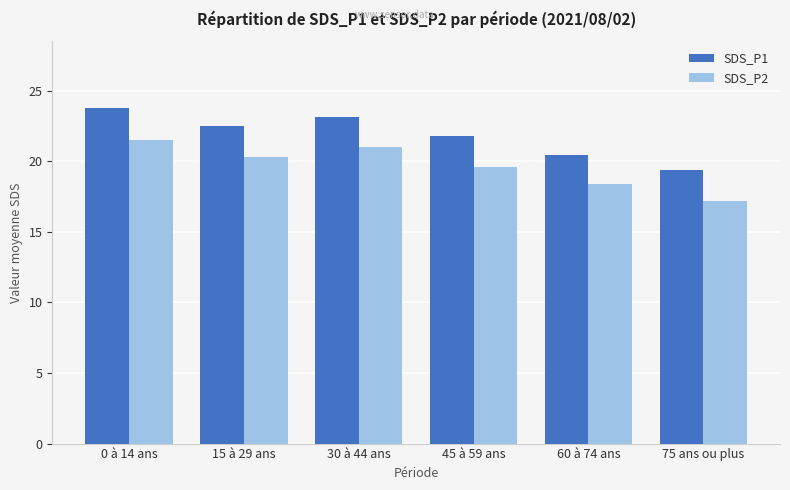

At how many categories does at least one series exceed 21?

4